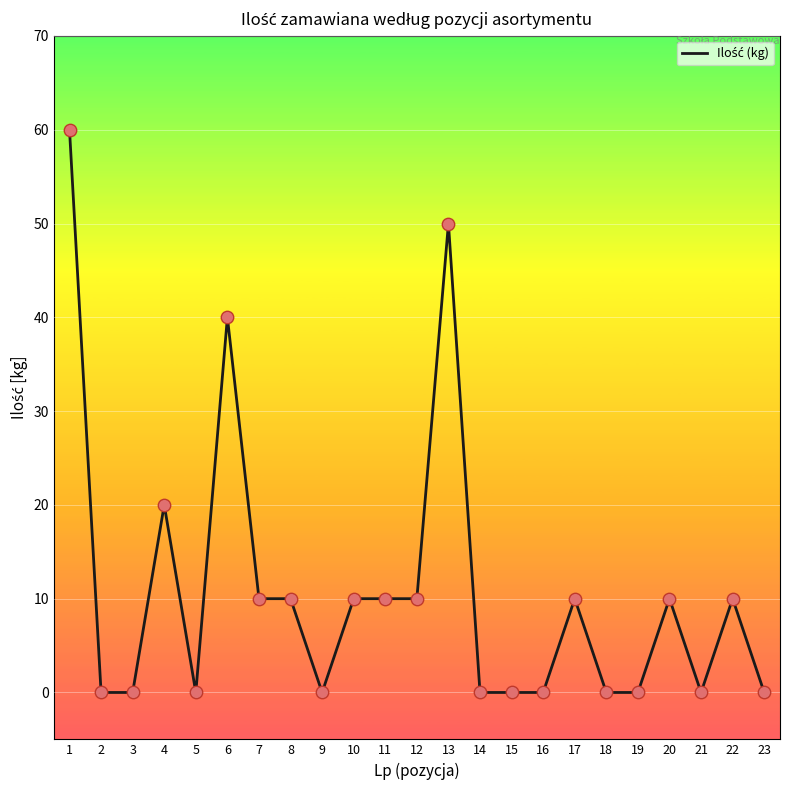

What is the change in value from 1 to 7?

-50